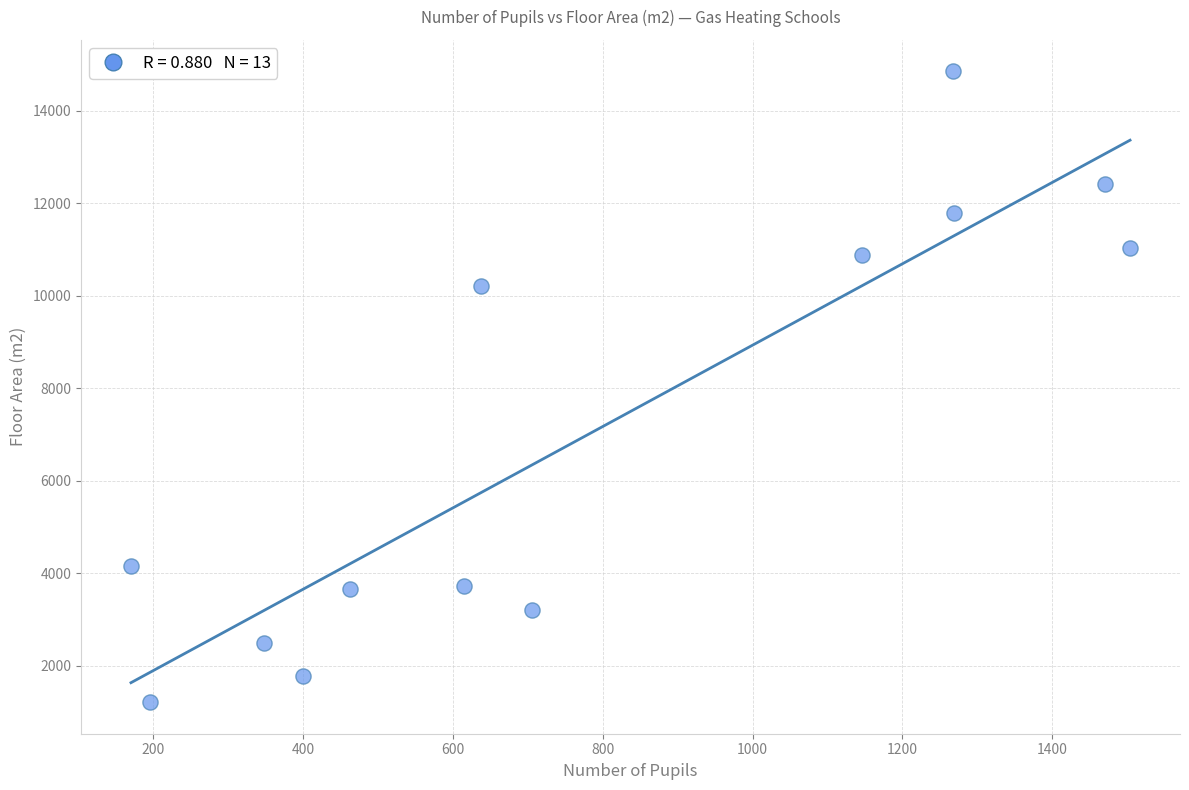

What Y value in the scatter plot is closest to 8030?

10216